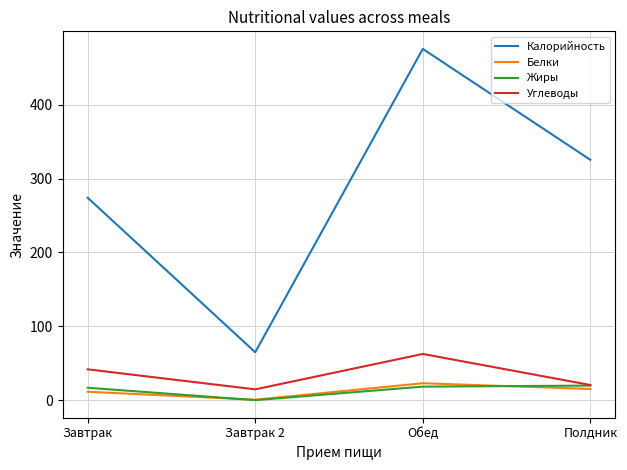

Which series has the largest total across all categories?

Калорийность